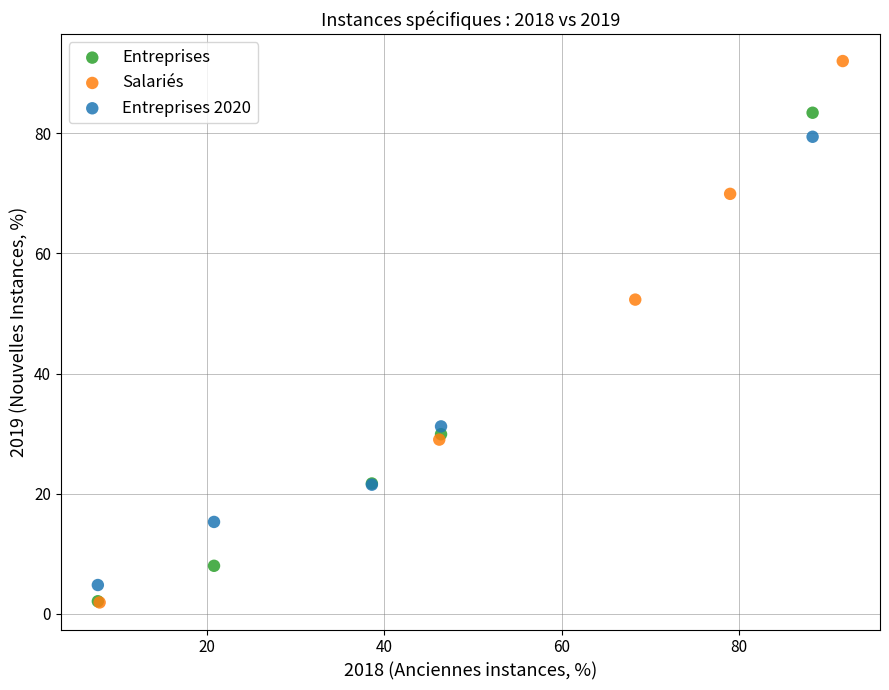

What are all the series names shown in the legend?

Entreprises, Salariés, Entreprises 2020